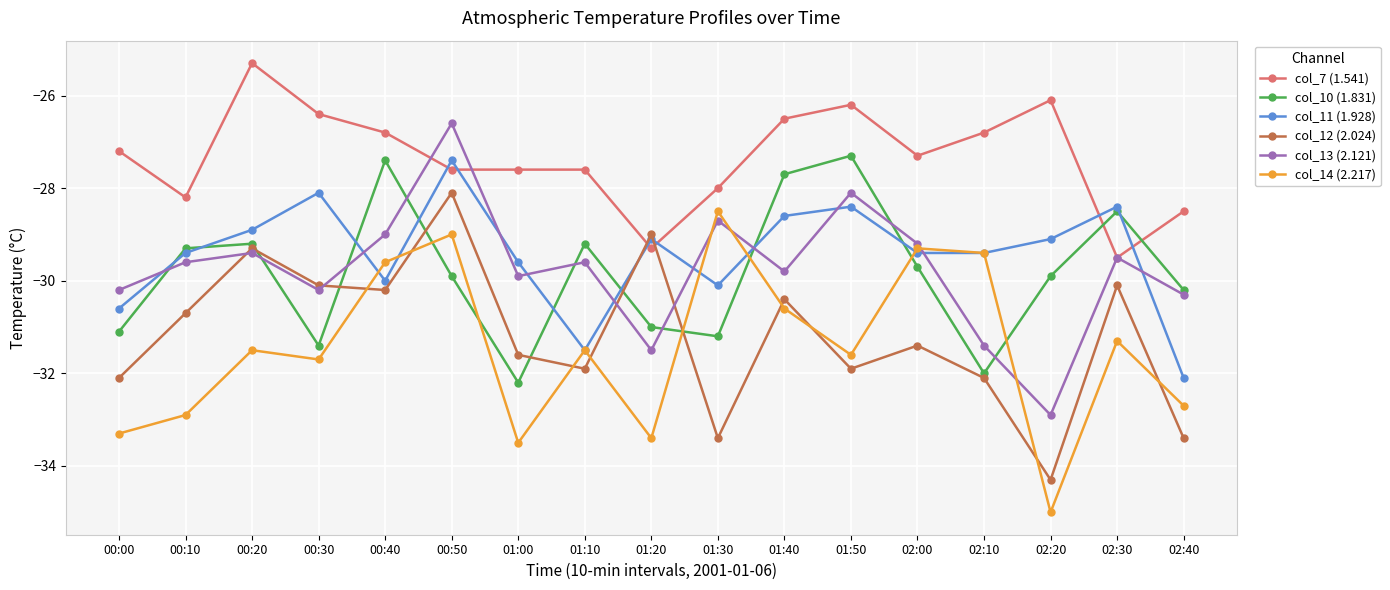

True or false: col_13 (2.121) and col_7 (1.541) intersect in this chart.

True